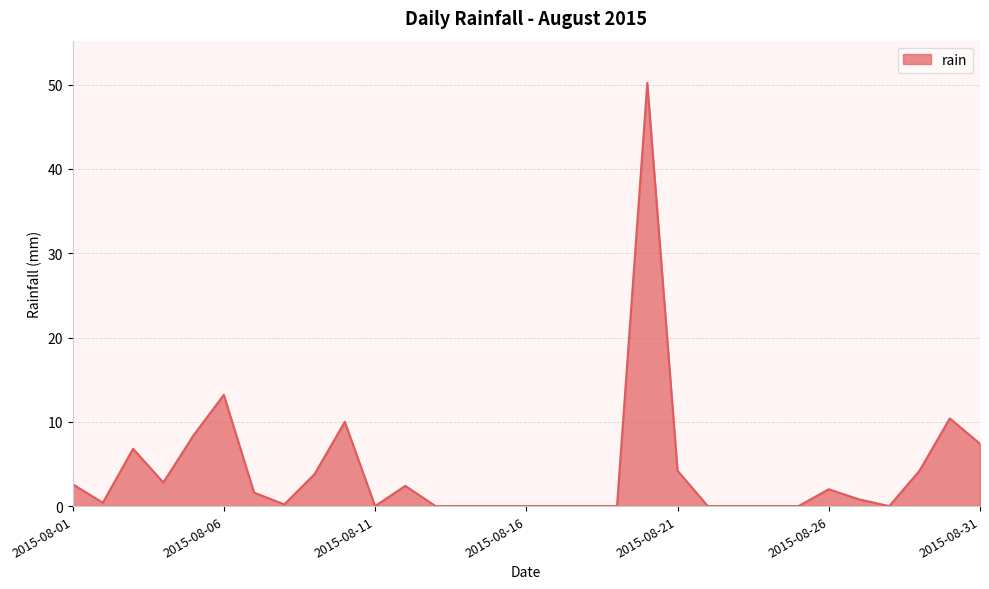

What is the greatest value displayed?

50.2